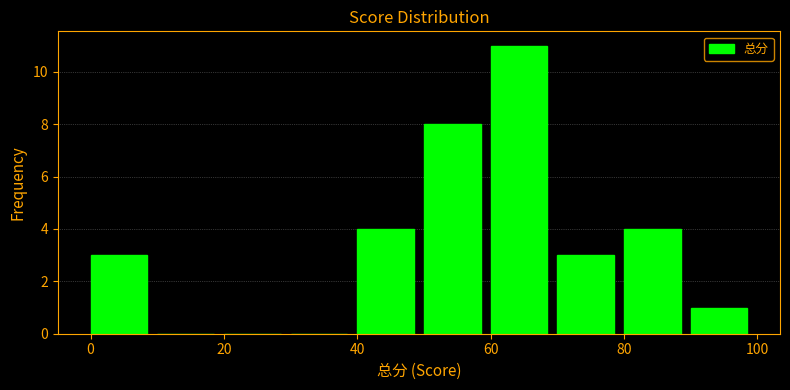

Over which range of the x-axis is the bar tallest?

60 to 70